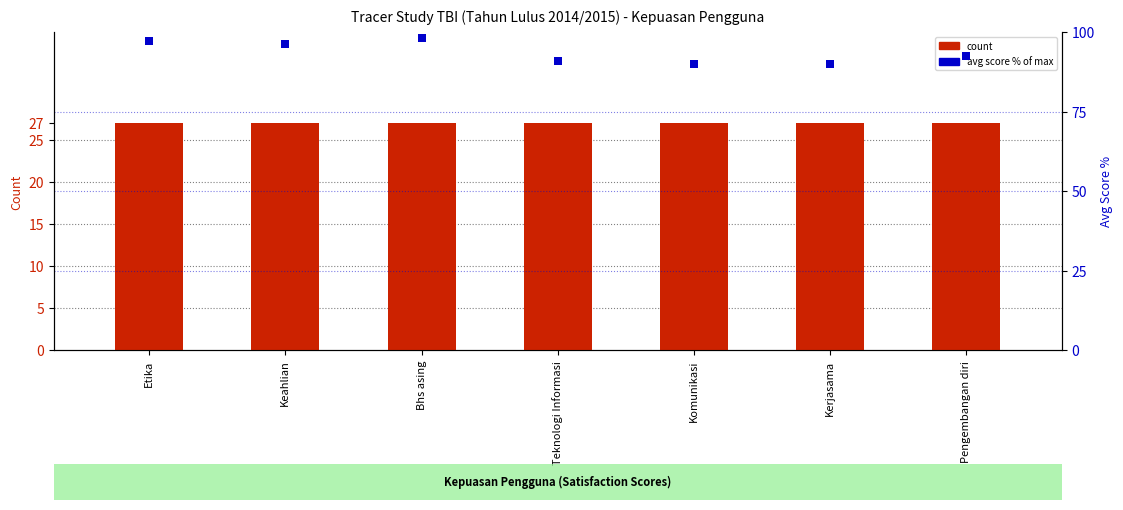

What is the total value across all series at Keahlian?

123.3